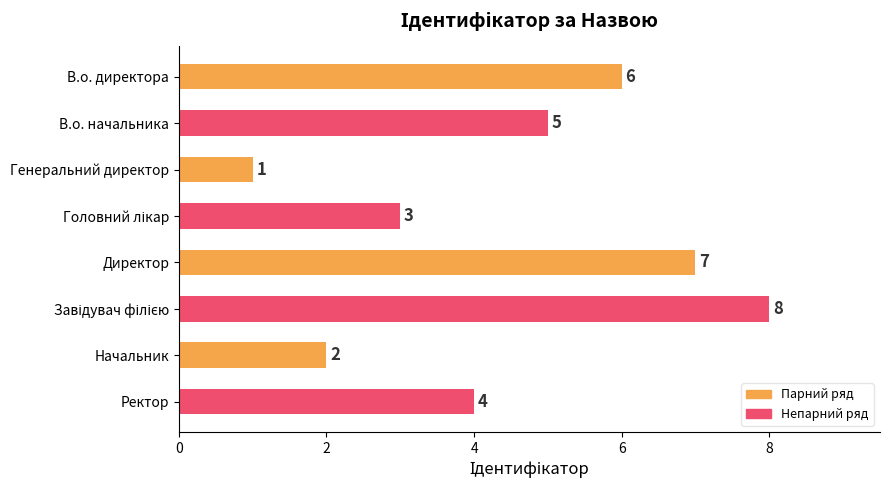

What is the greatest value displayed?

8